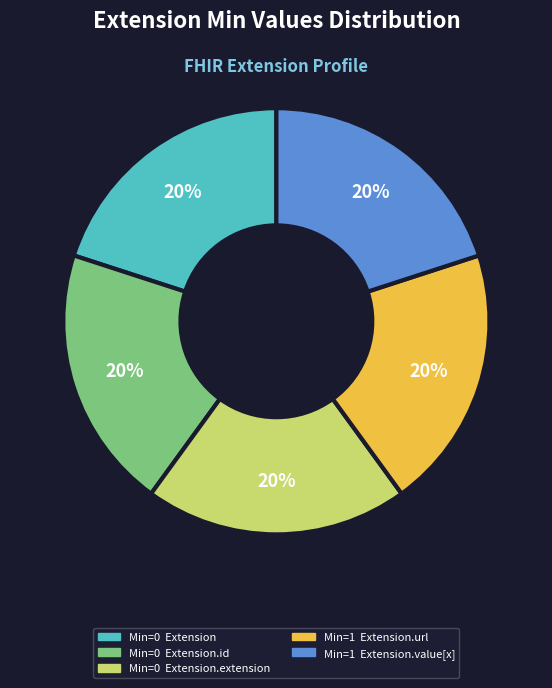

Is there a majority slice in this chart?

No